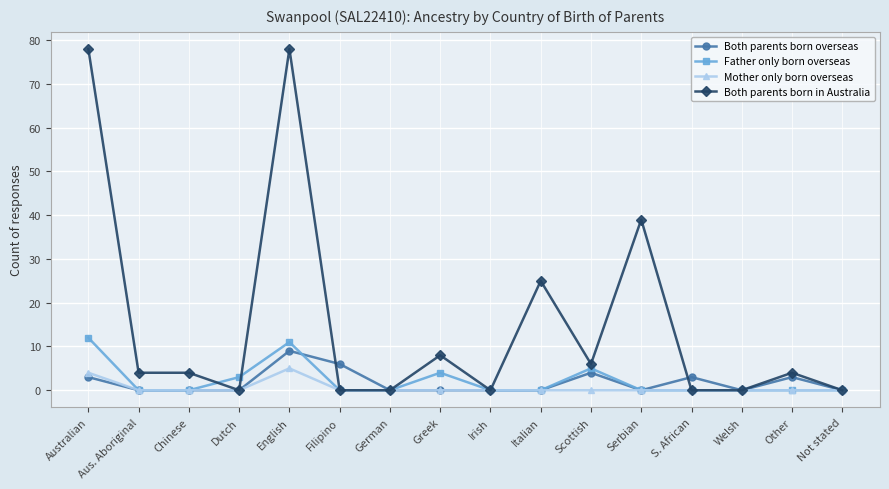

What is the label of the 8th point from the right?

Irish